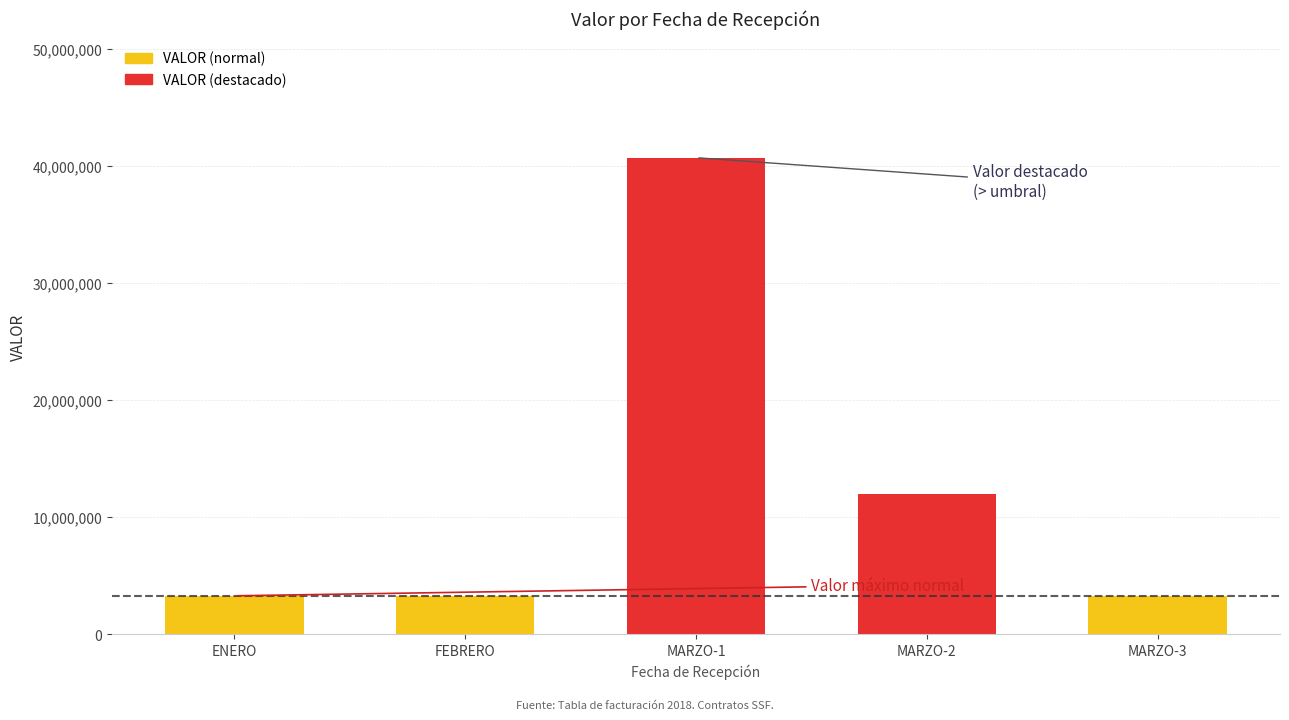

What is the label of the 5th bar from the left?

MARZO-3